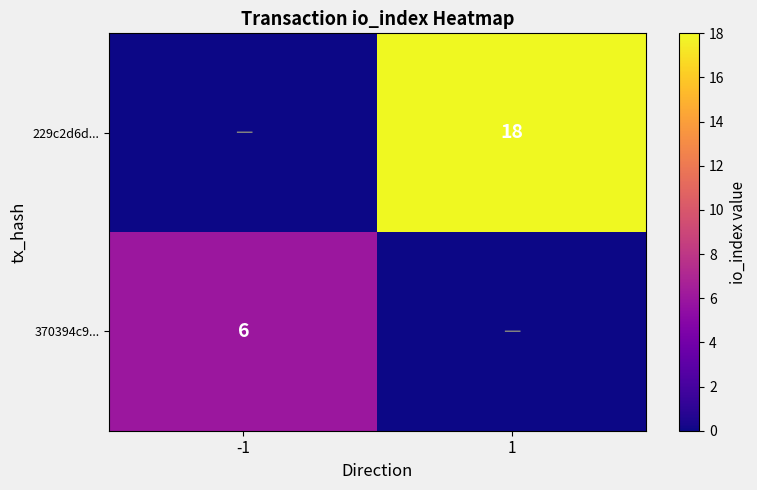

At which category does the chart reach its peak across all series?

1